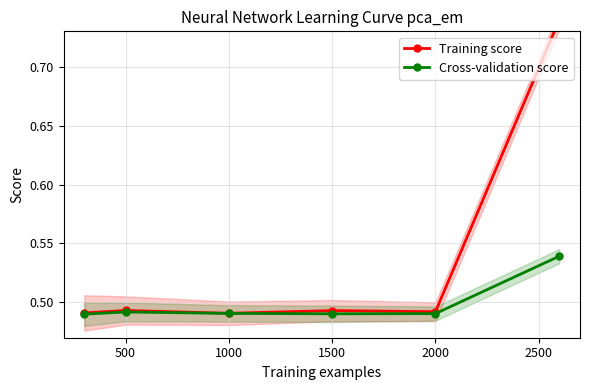

What is the sum of the Cross-validation score values at 2000 and 500?

1.0